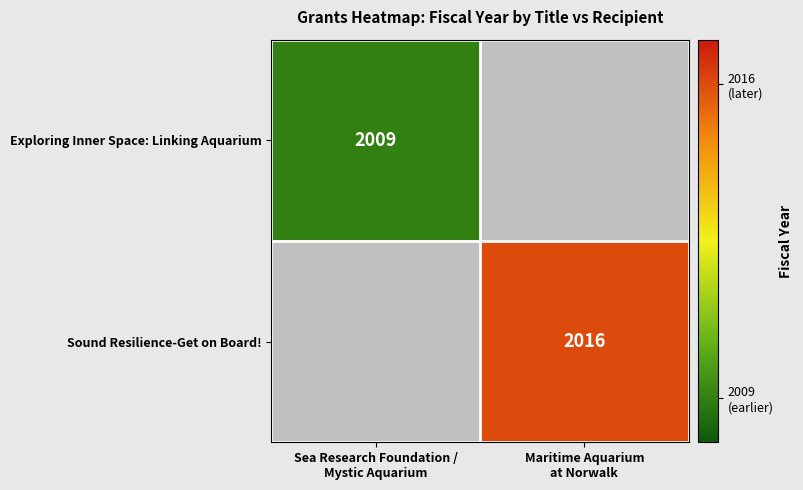

The Exploring Inner Space: Linking Aquarium series shows 1113 at Maritime Aquarium at Norwalk. True or false?

False